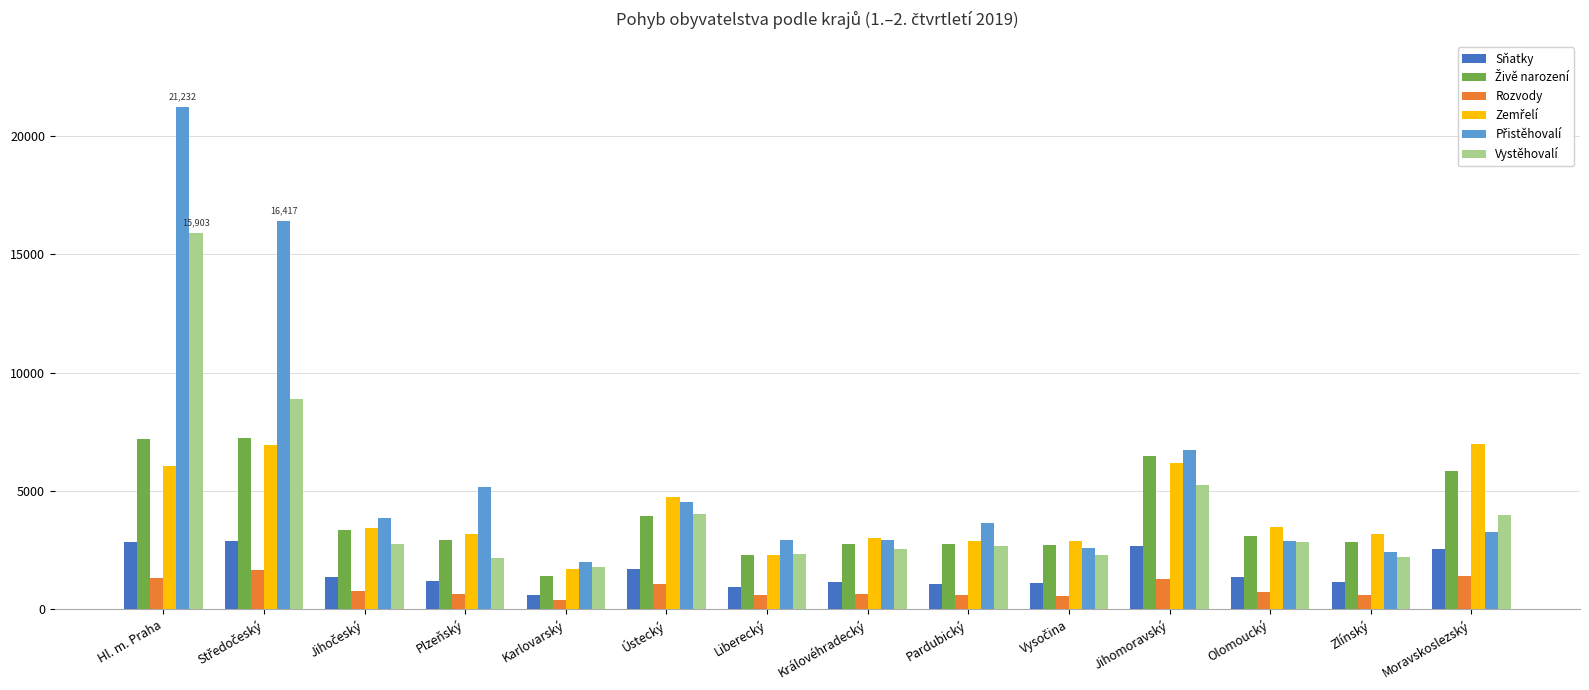

The Sňatky series shows 1691 at Ústecký. True or false?

True